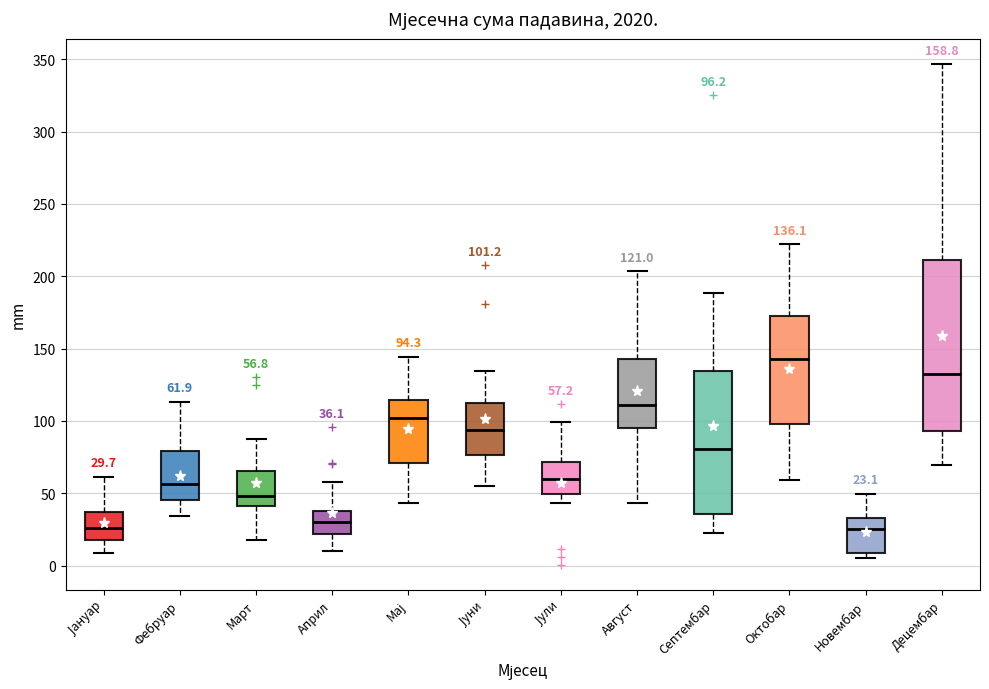

Which box's median line is the highest?

Октобар